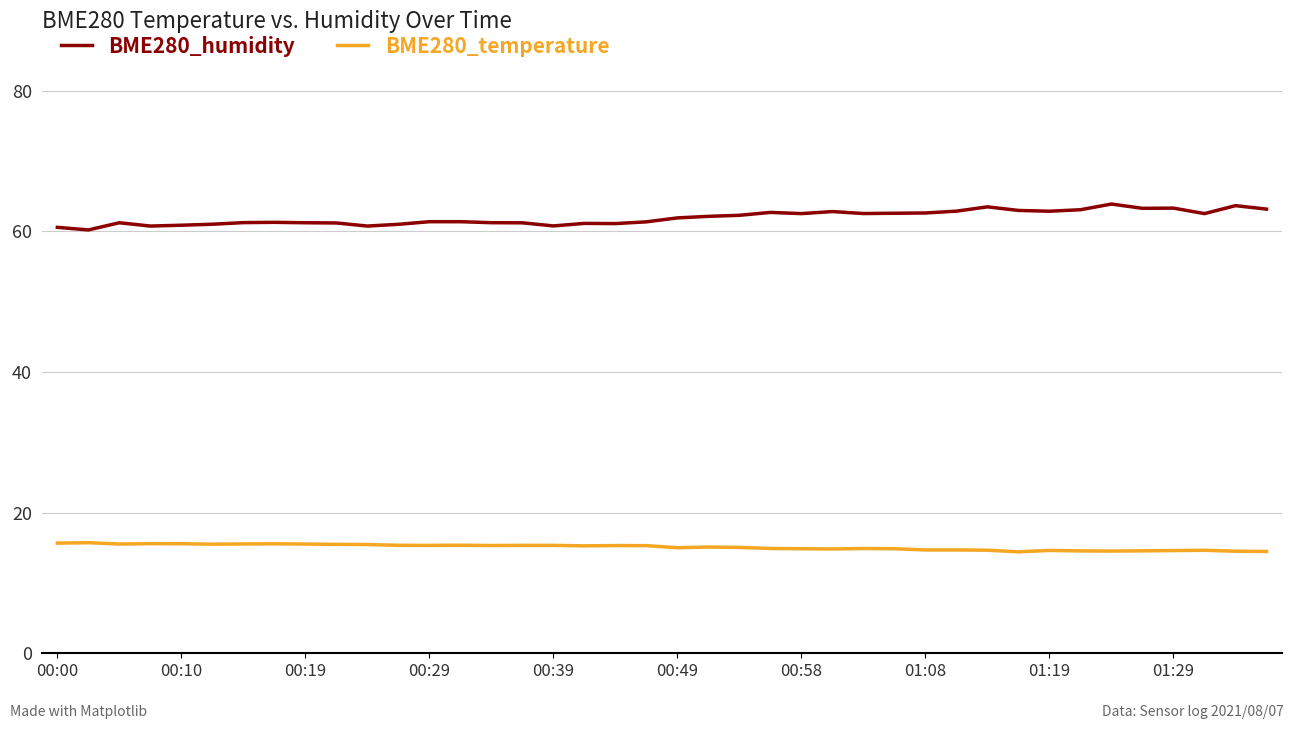

Rank the series by their maximum value, from highest to lowest.

BME280_humidity, BME280_temperature